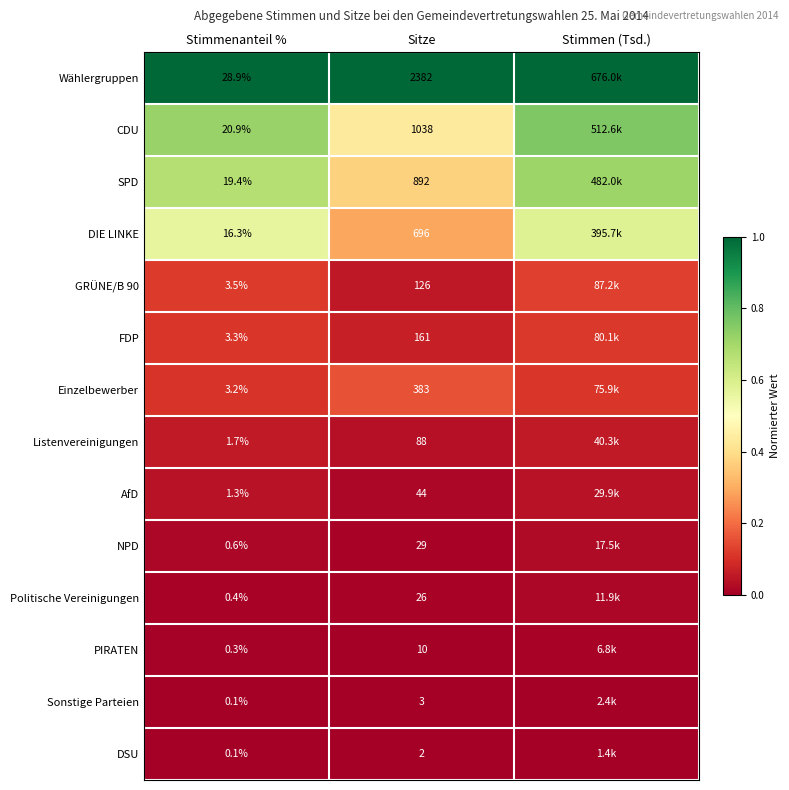

What is the total value across all series at Sitze?

5880.0